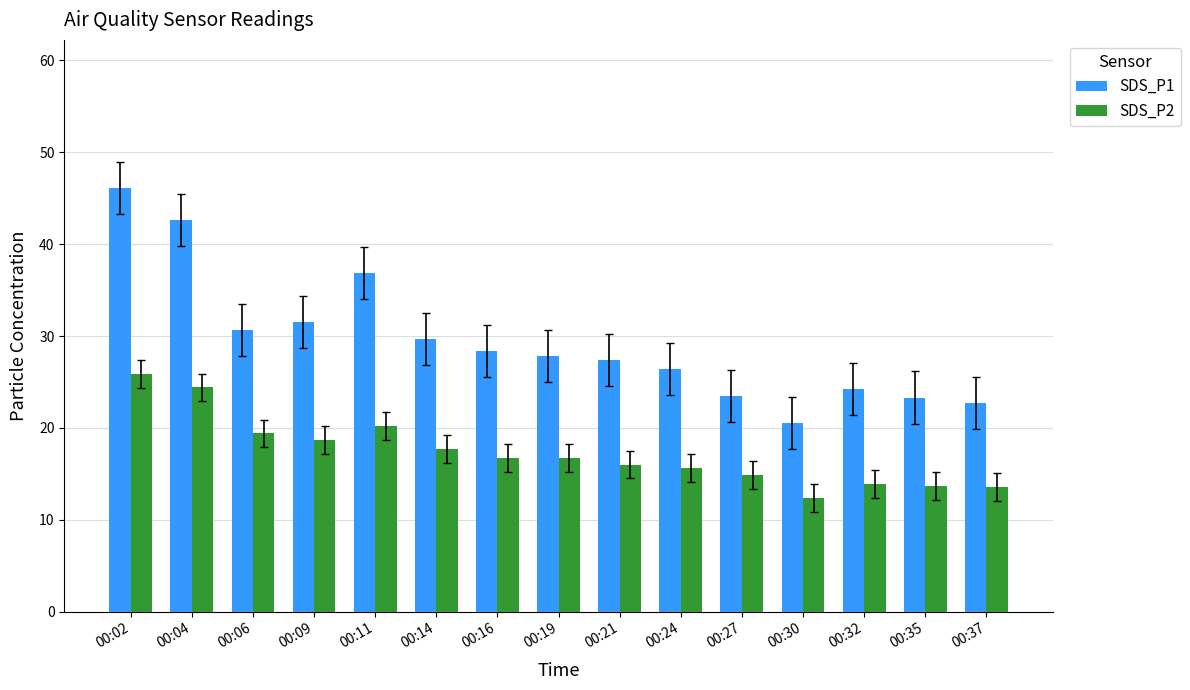

What is the value of the SDS_P1 bar at the 3rd from the left?

30.7